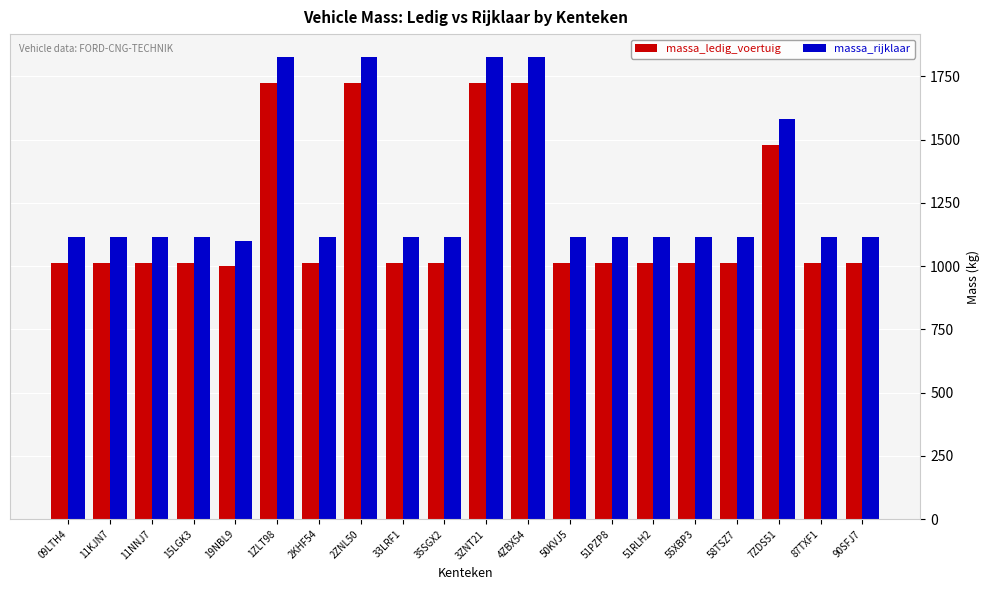

What is the total value across all series at 58TSZ7?

2128